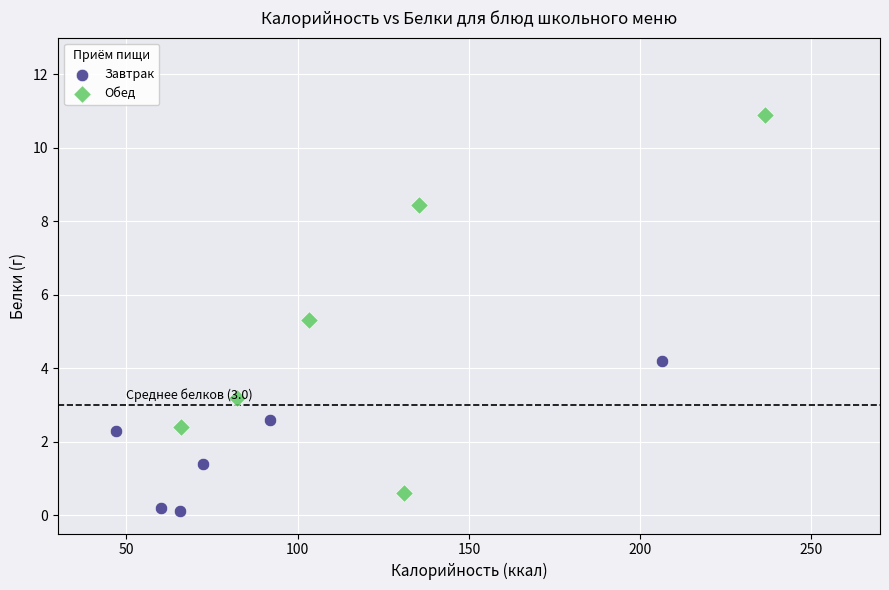

Which series has the largest Y range (max minus min)?

Обед